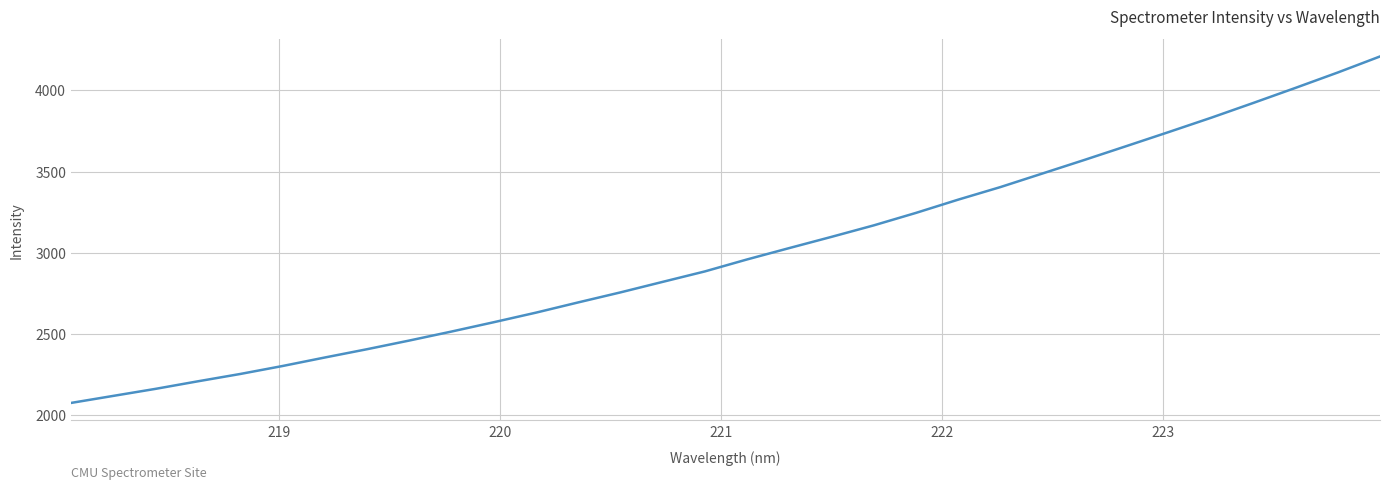

What is the maximum value shown in the chart?

4209.2